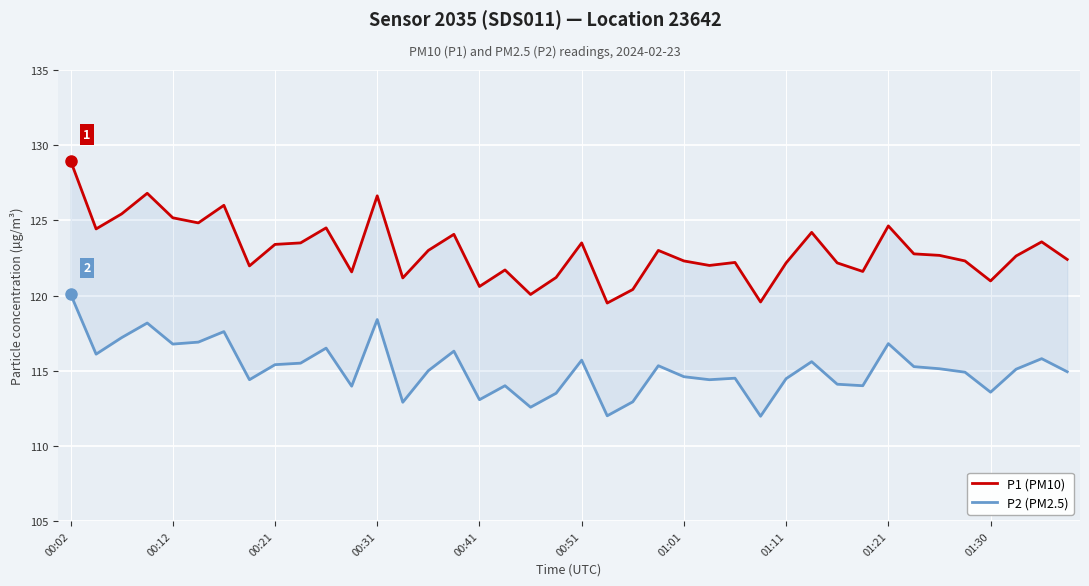

Rank the series at 31 from highest to lowest value.

P1 (PM10), P2 (PM2.5)